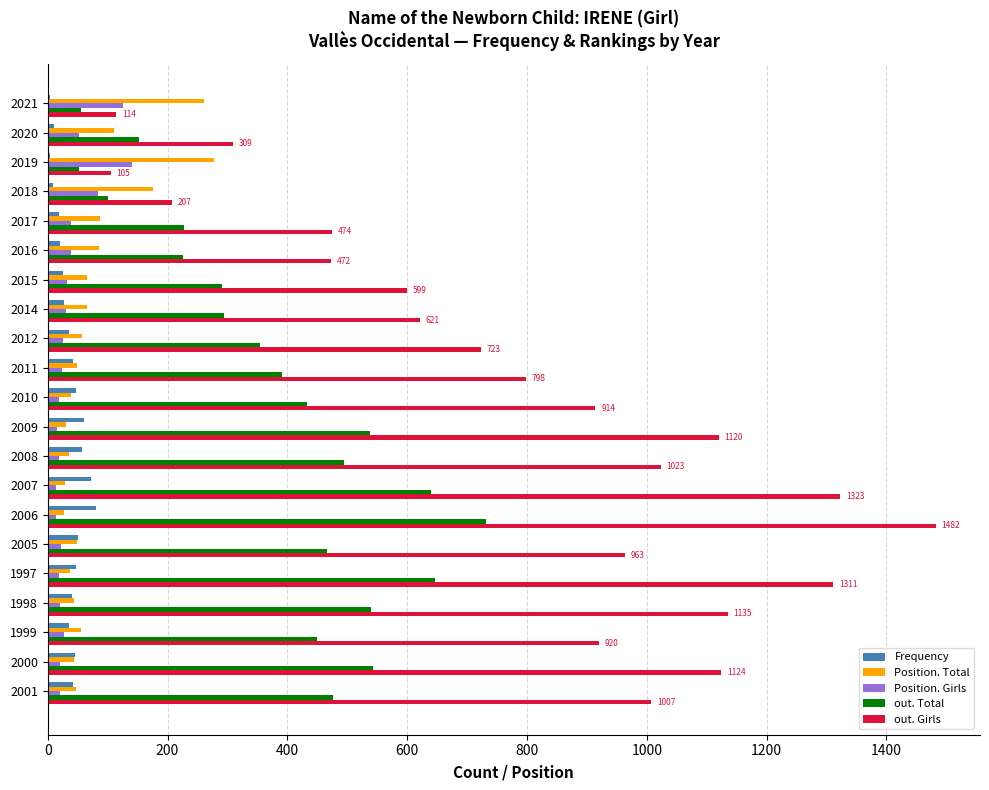

The out. Total series shows 354 at 2012. True or false?

True